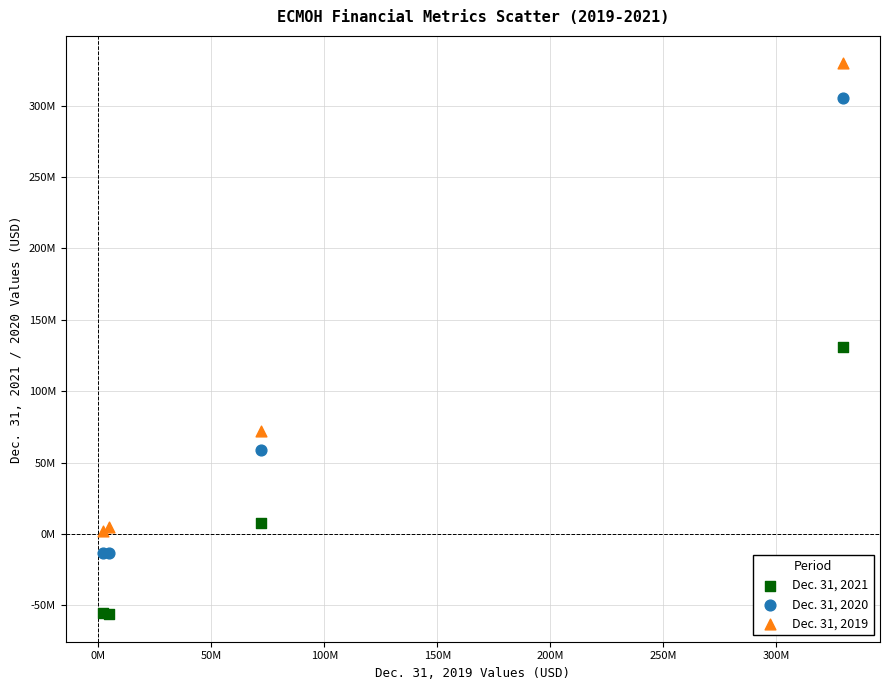

What are all the series names shown in the legend?

Dec. 31, 2021, Dec. 31, 2020, Dec. 31, 2019